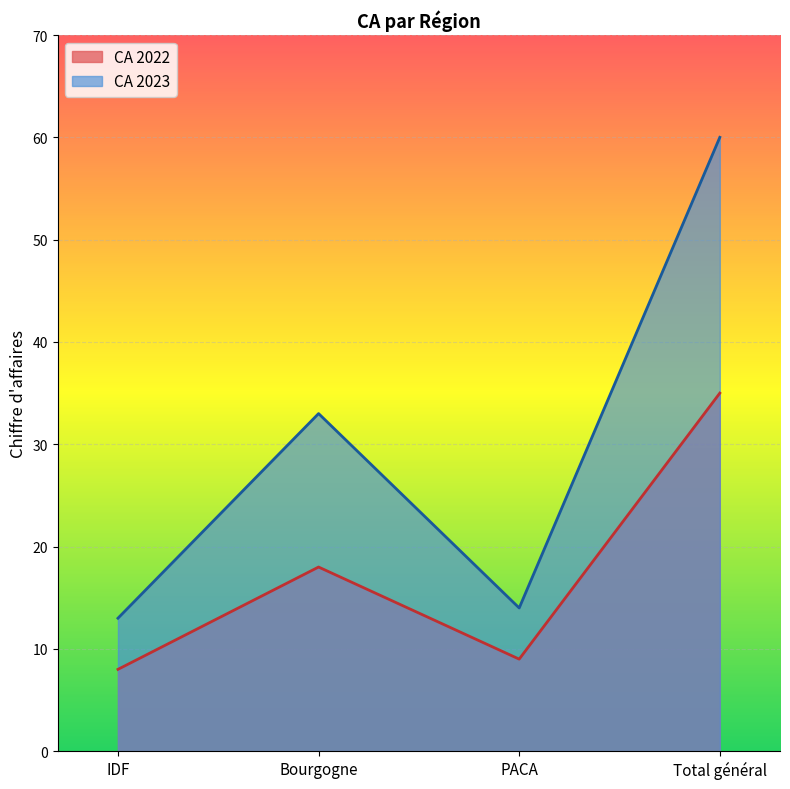

List the series in order of their overall mean, lowest first.

CA 2022, CA 2023